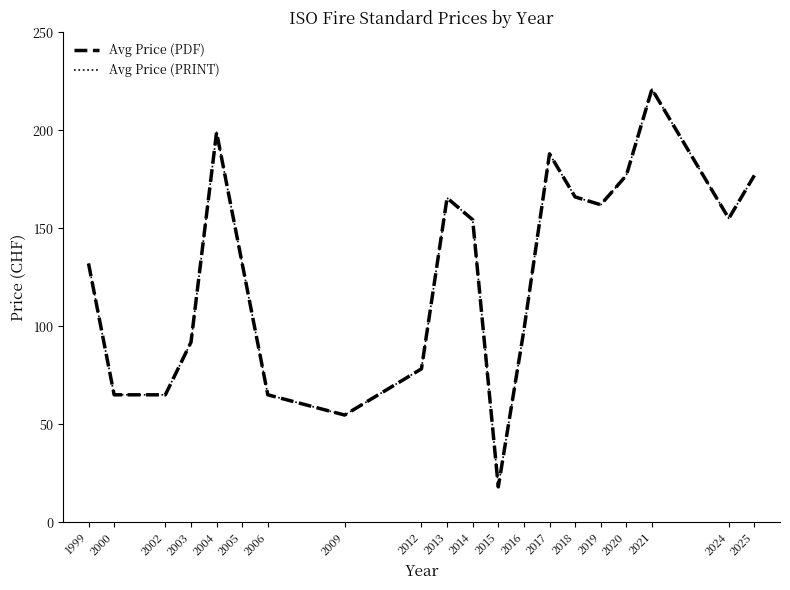

What is the value of the Avg Price (PDF) point at the 20th from the left?

177.0